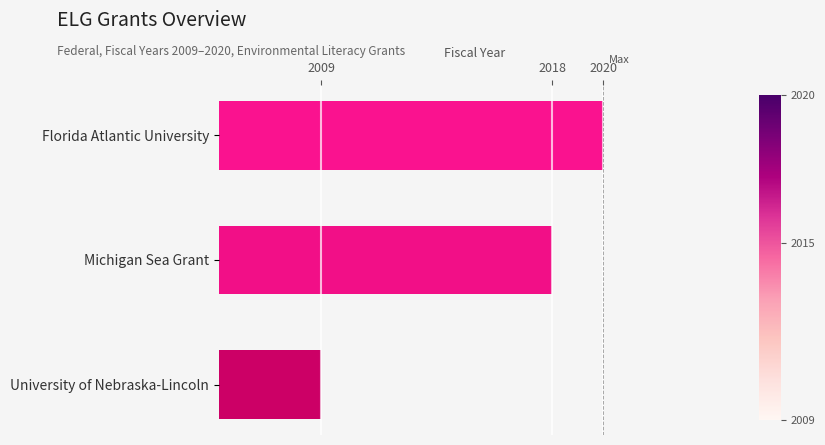

At which label is the value closest to 2014?

Michigan Sea Grant